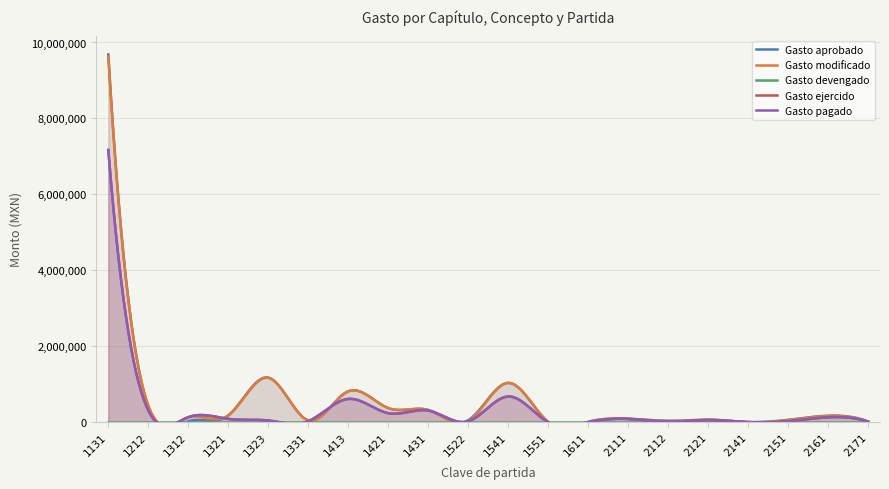

What is the greatest value displayed?

9686470.1